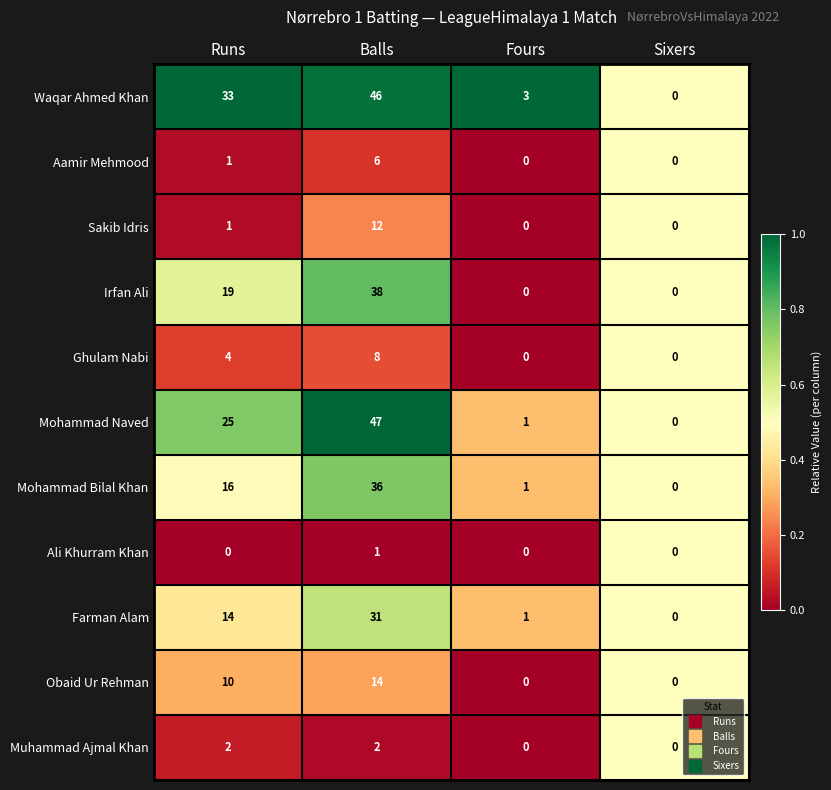

Rank the series by their maximum value, from highest to lowest.

Mohammad Naved, Waqar Ahmed Khan, Irfan Ali, Mohammad Bilal Khan, Farman Alam, Obaid Ur Rehman, Sakib Idris, Ghulam Nabi, Aamir Mehmood, Muhammad Ajmal Khan, Ali Khurram Khan